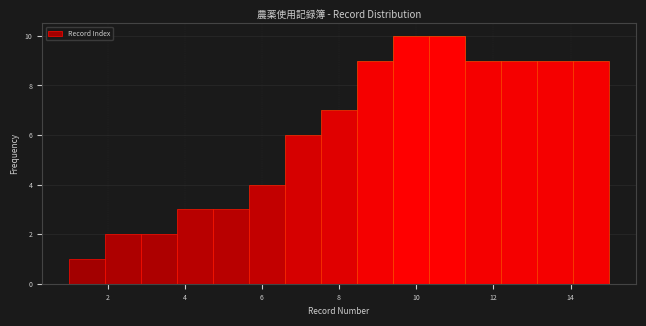

Reading left to right, transcribe this chart: for each bar, give the range it covers on the x-axis and its height. Neither the bar edges nor the heights are printed on the chart, so give them approximately, as read against the axes.

1.0 to 2.0: 1
2.0 to 2.8: 2
2.8 to 3.8: 2
3.8 to 4.8: 3
4.8 to 5.6: 3
5.6 to 6.6: 4
6.6 to 7.6: 6
7.6 to 8.4: 7
8.4 to 9.4: 9
9.4 to 10.4: 10
10.4 to 11.2: 10
11.2 to 12.2: 9
12.2 to 13.2: 9
13.2 to 14.0: 9
14.0 to 15.0: 9